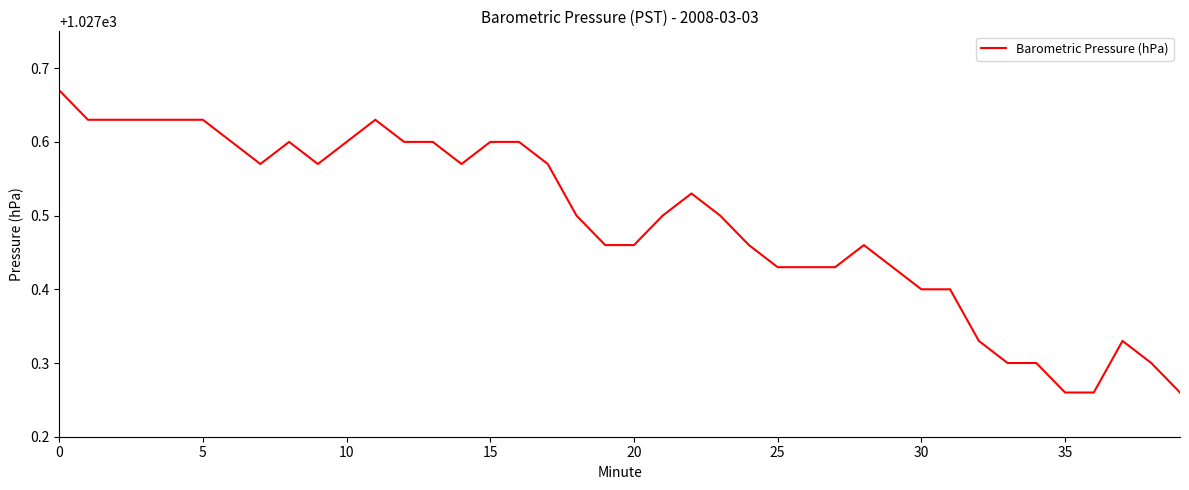

What is the difference between the maximum and minimum values?

0.4